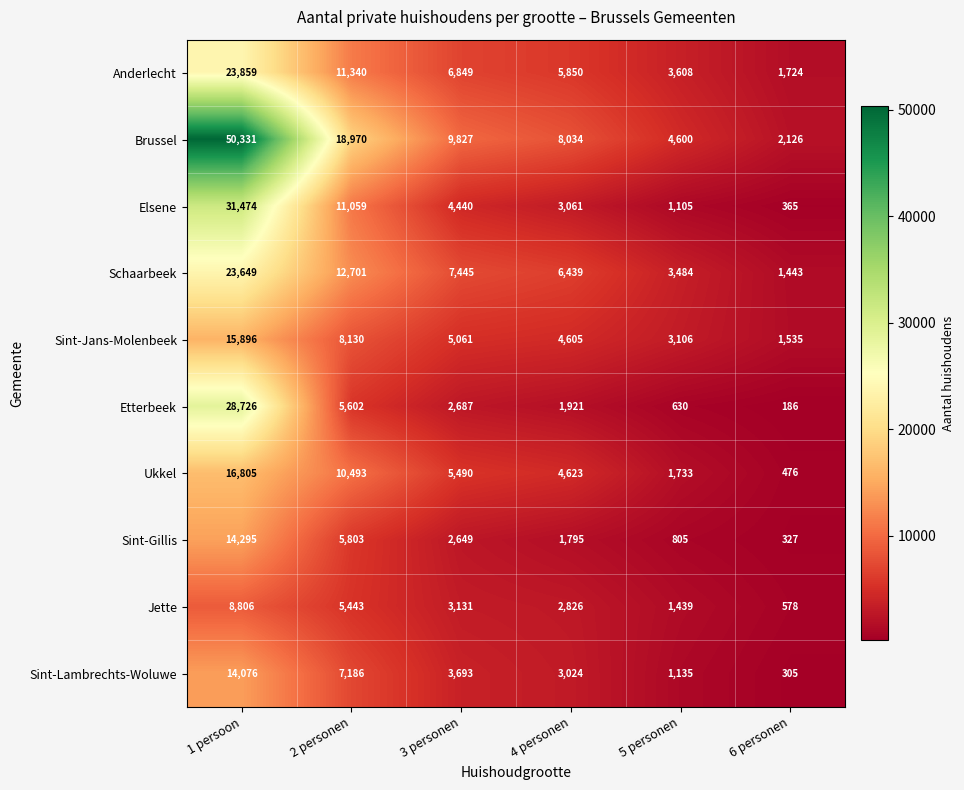

True or false: Sint-Jans-Molenbeek has a value of 1535 at 6 personen.

True